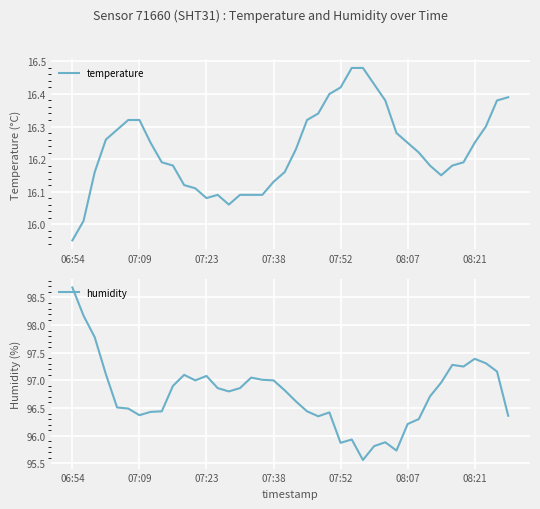

What are all the series names shown in the legend?

temperature, humidity